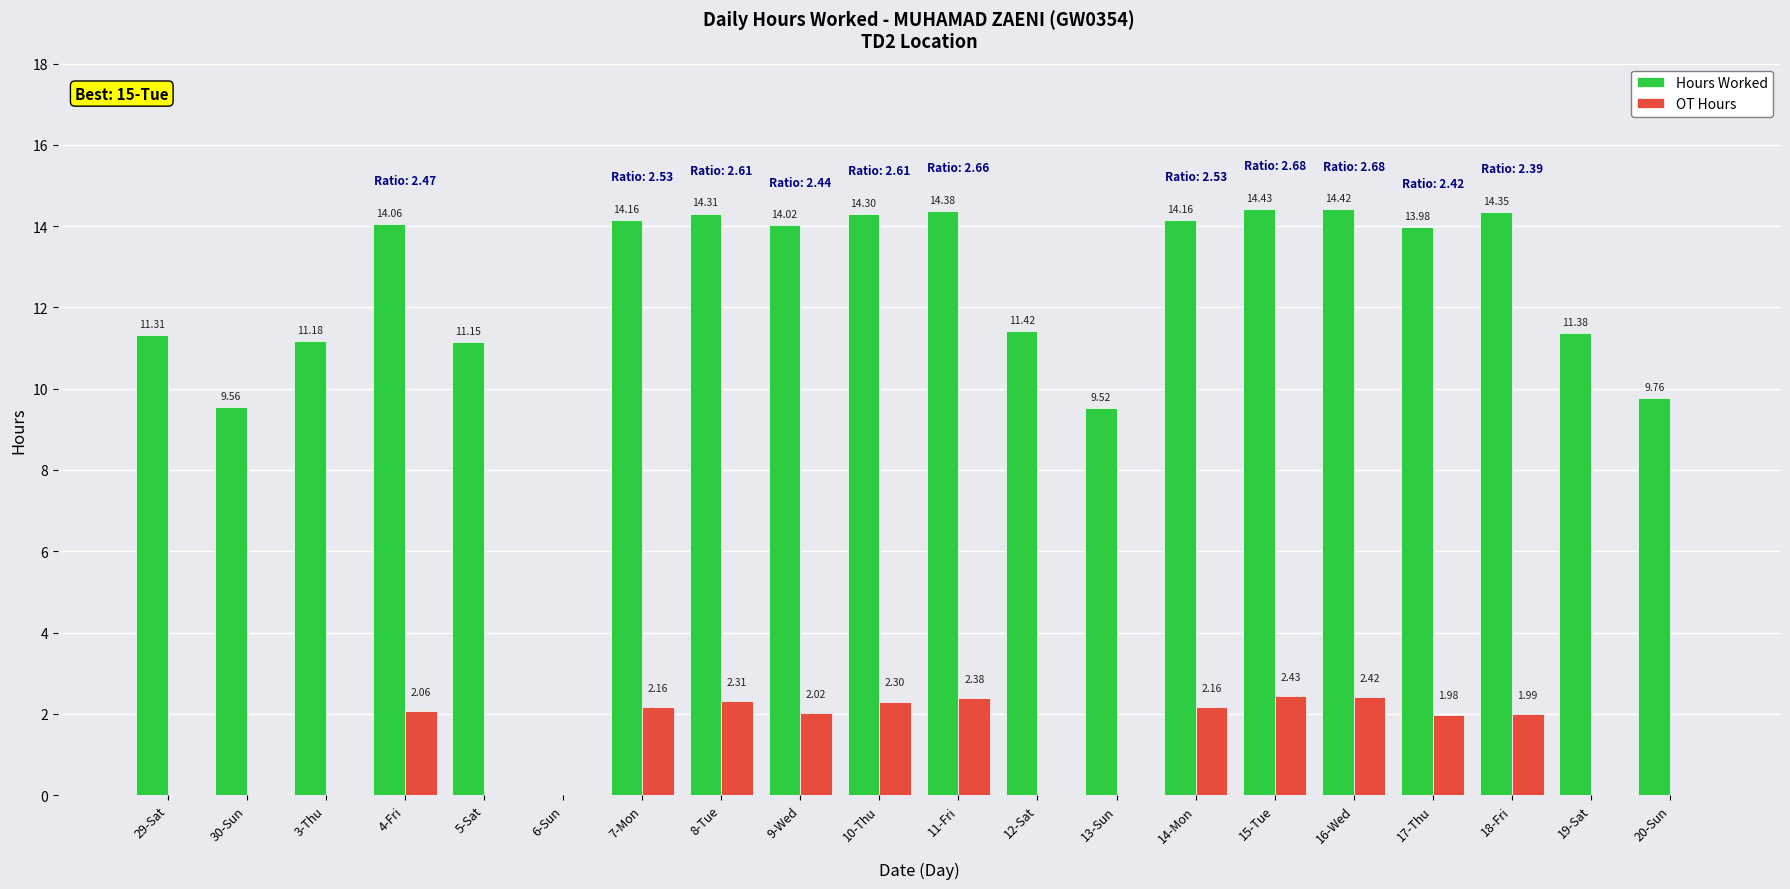

Is the value of Hours Worked at 9-Wed greater than the value of OT Hours at 14-Mon?

Yes